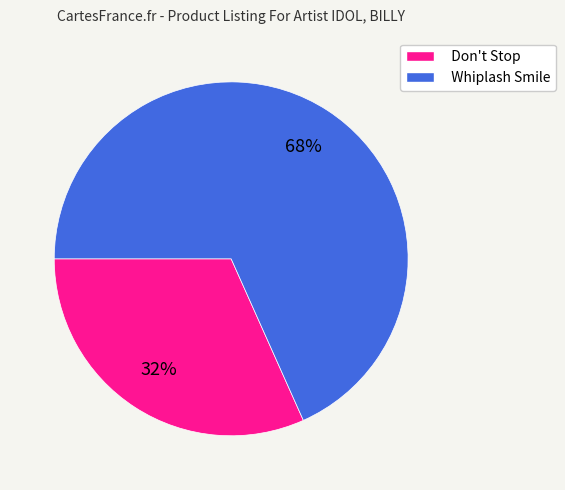

Which has a higher value, Whiplash Smile or Don't Stop?

Whiplash Smile